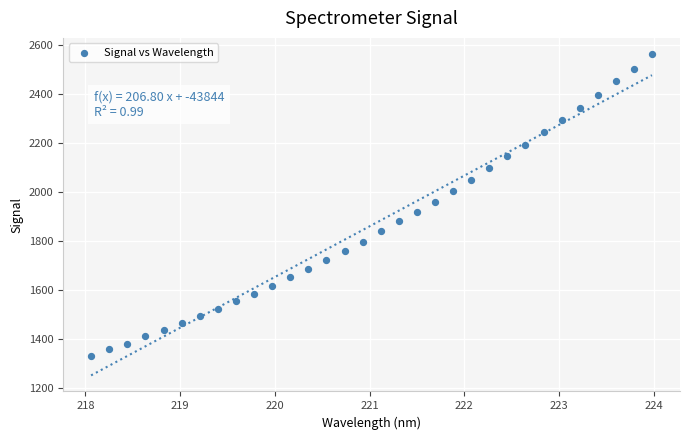

What is the range of X values (max minus min)?

5.9